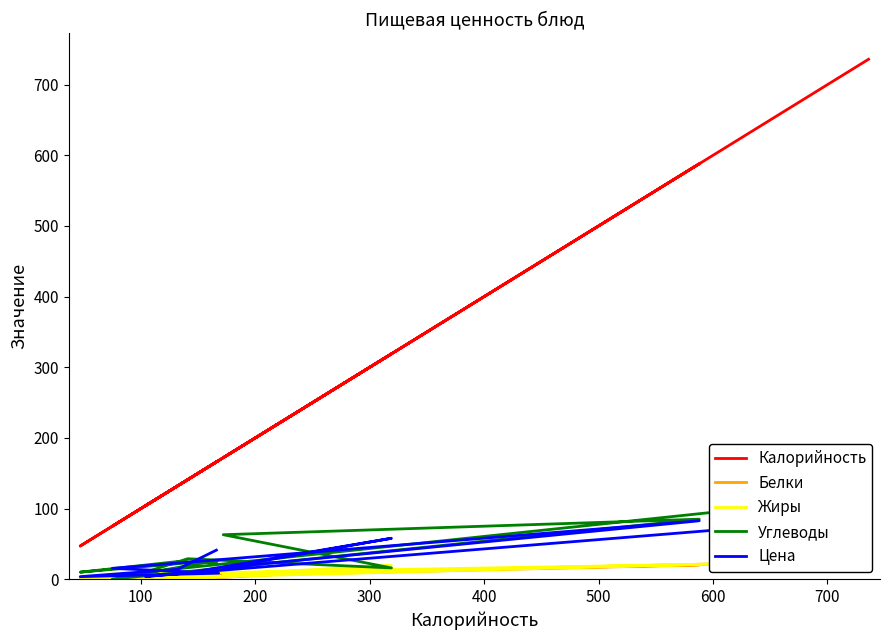

True or false: Жиры has more than 1 points higher than both neighbors.

True